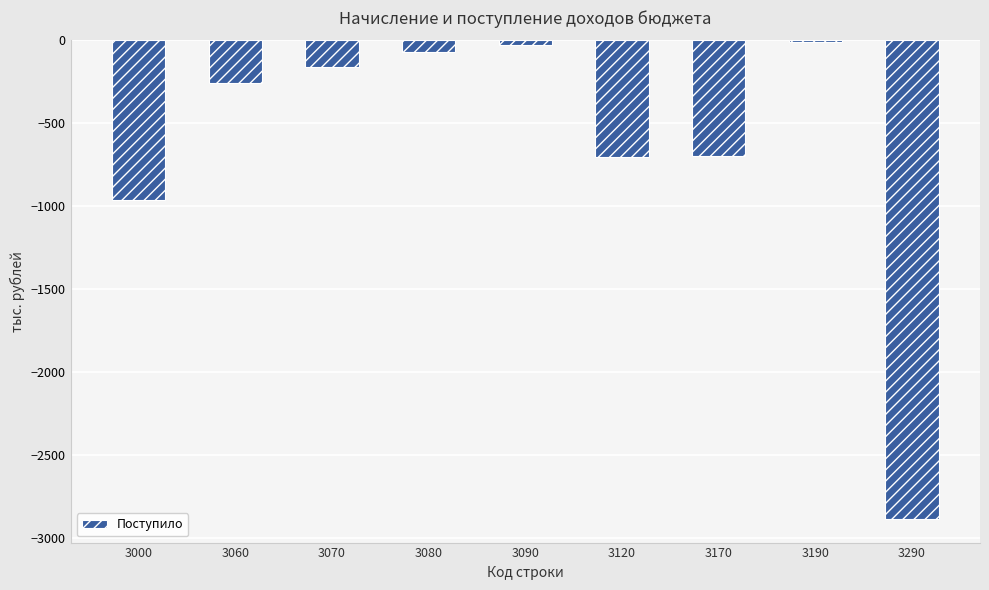

Are the bars grouped side by side (vs. stacked)?

No